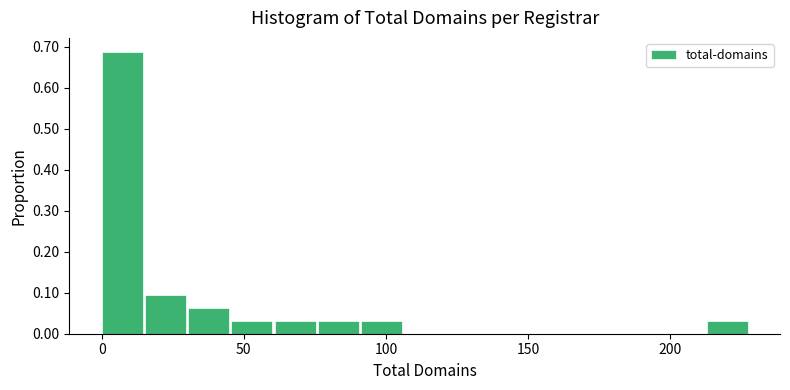

Around what value on the x-axis is the tallest bar? Give the approximate position of its centre, as read against the axis.

5